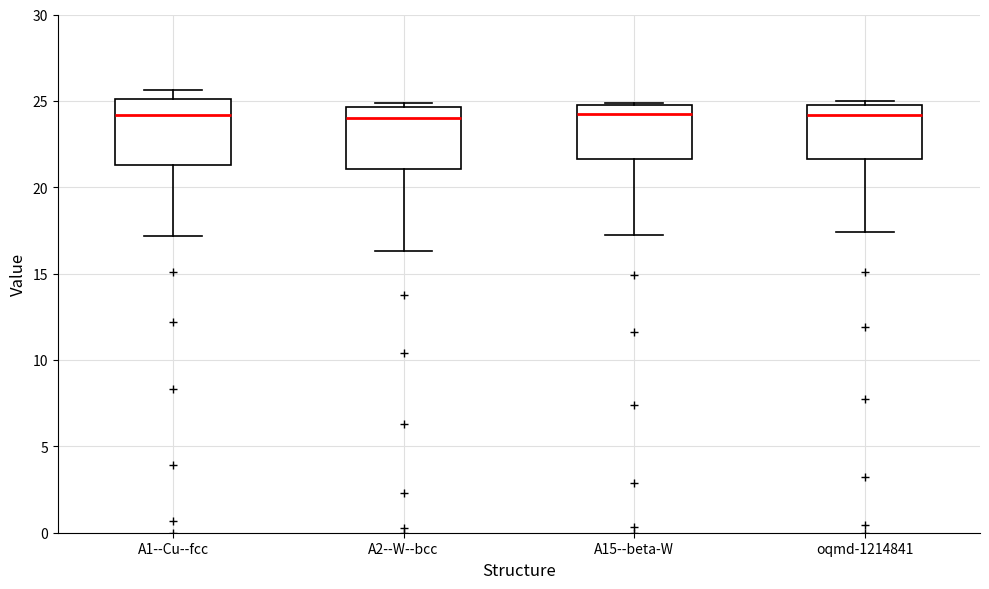

Where does the upper whisker of the box for A1--Cu--fcc end on the y-axis? The values are not printed on the chart, so give them approximately, as read against the axis.

25.5